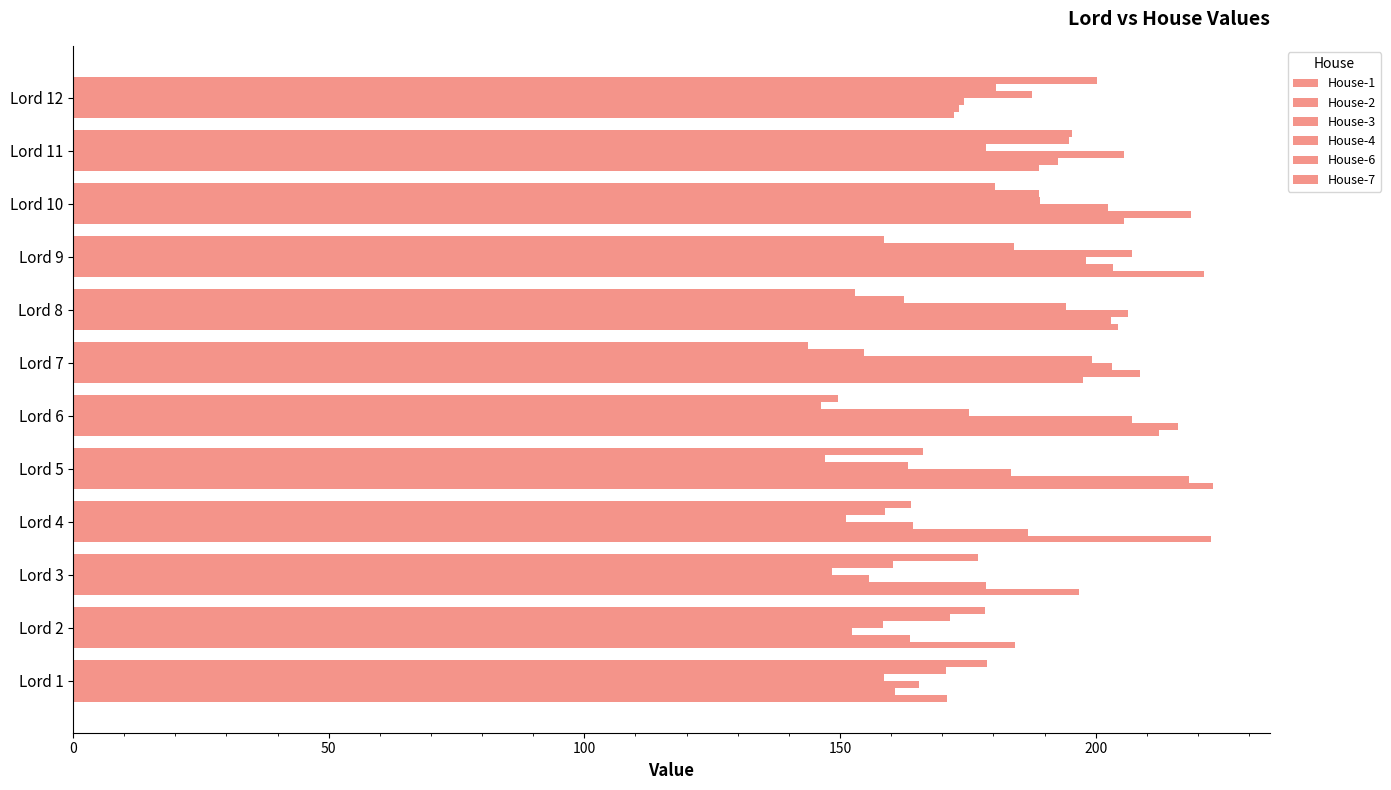

Count the number of data series in this chart.

6